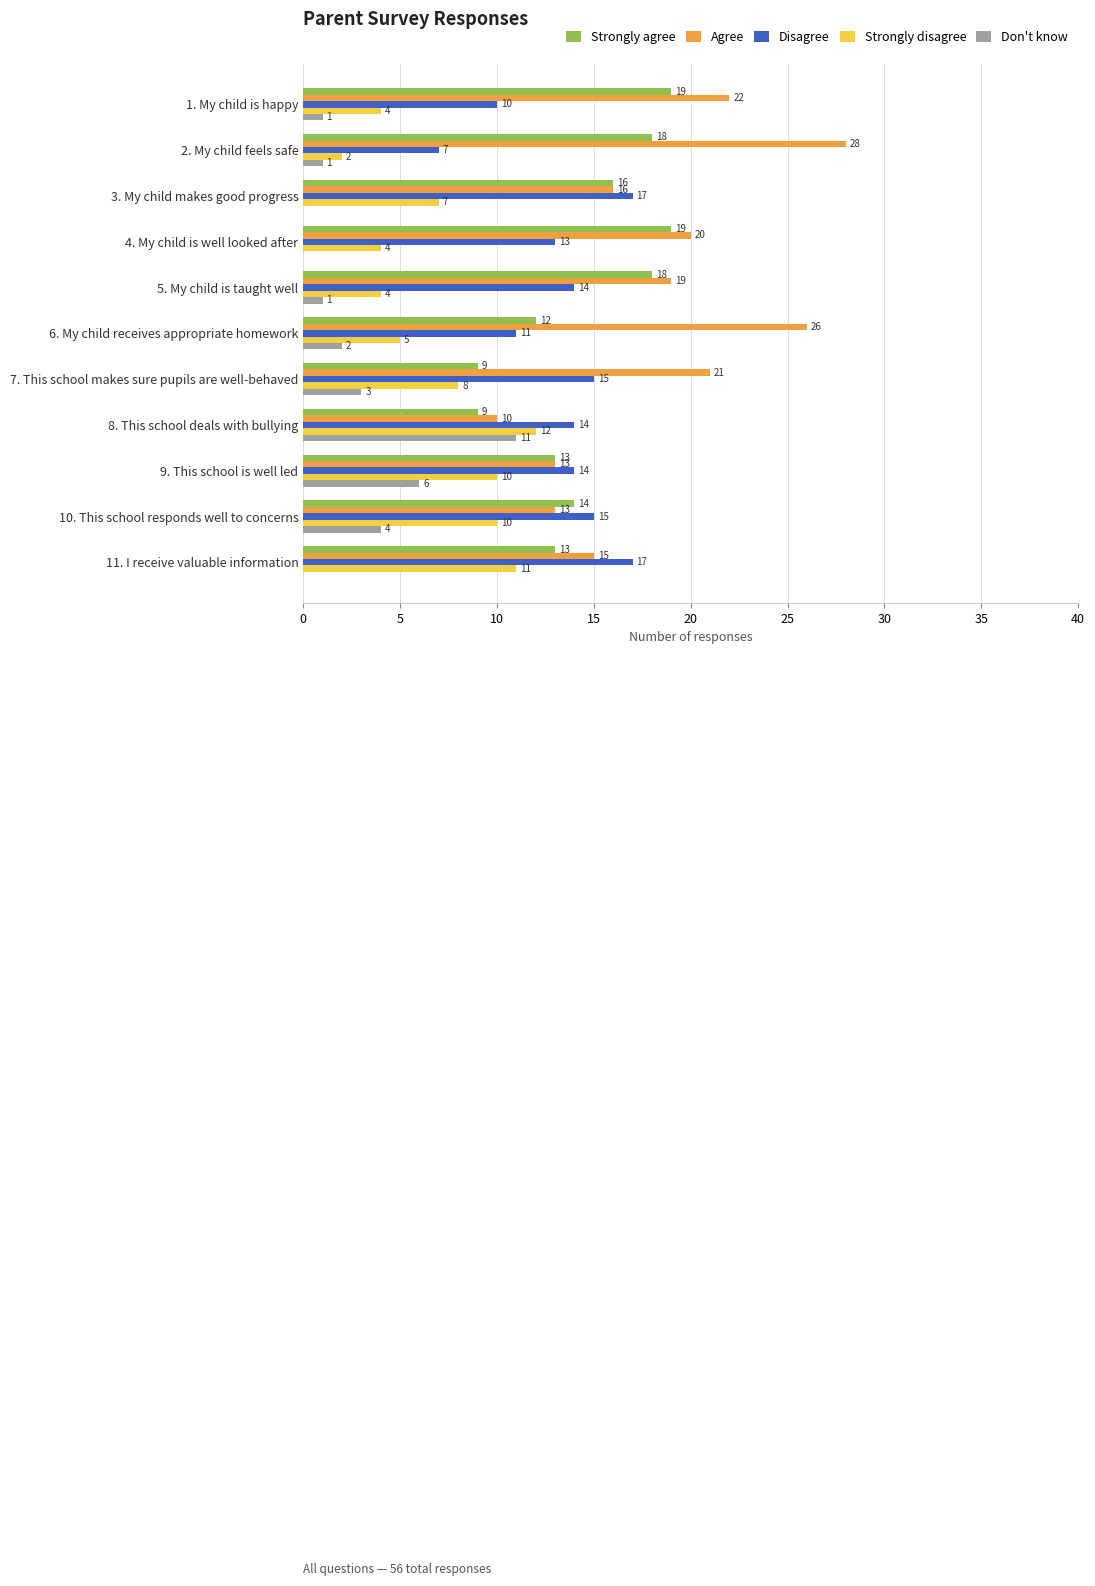

Which series has the widest spread of values?

Agree